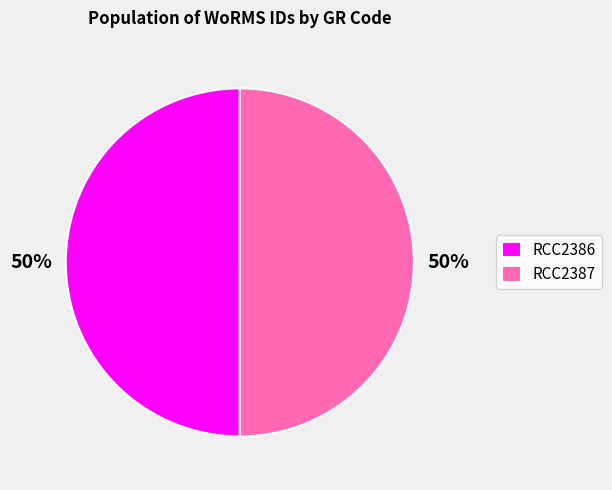

How many segments does this pie chart have?

2